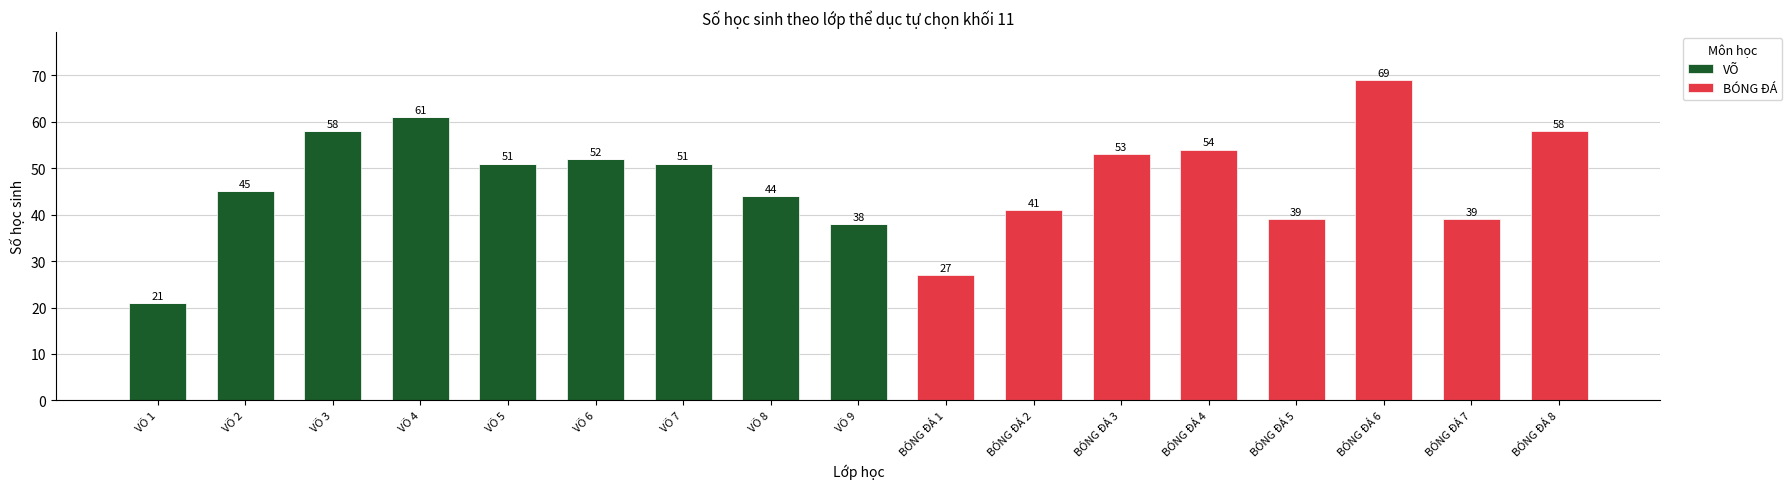

How many series are shown in this chart?

2